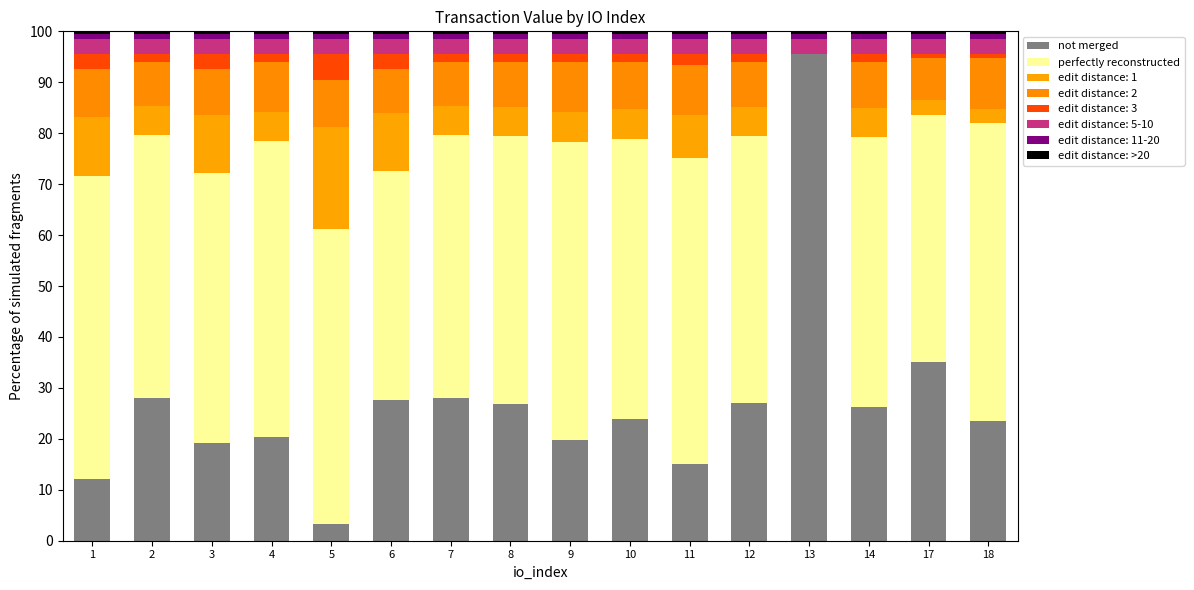

Is it true that perfectly reconstructed equals 24.4 at 6?

False